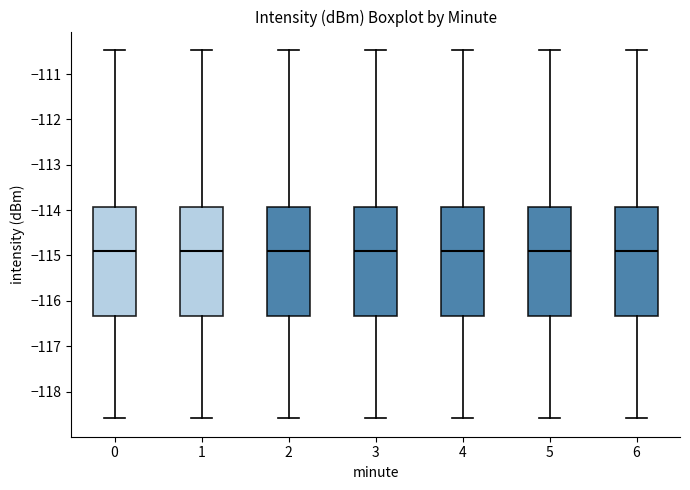

Where is the upper edge of the box at x = 5 on the y-axis? The values are not printed on the chart, so give them approximately, as read against the axis.

-113.9